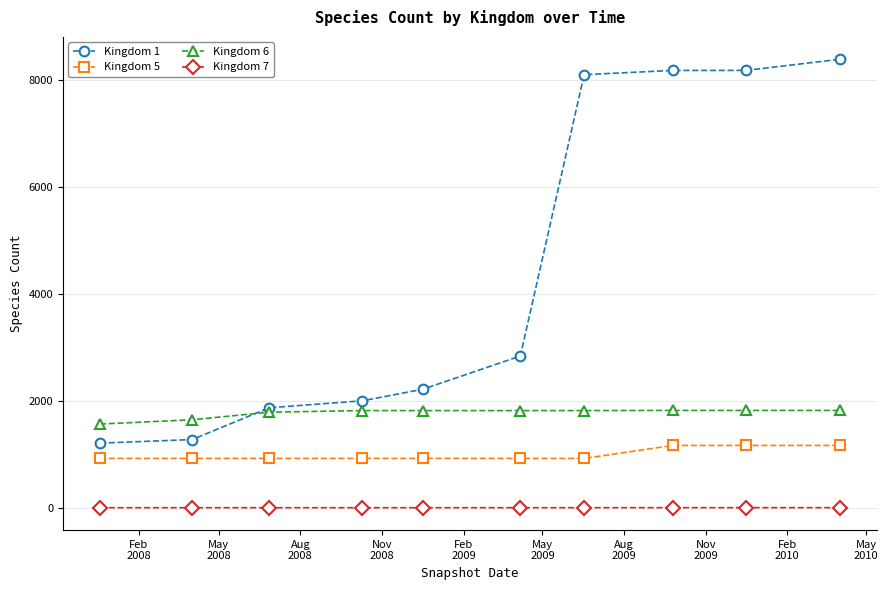

At how many categories does at least one series exceed 4523?

4